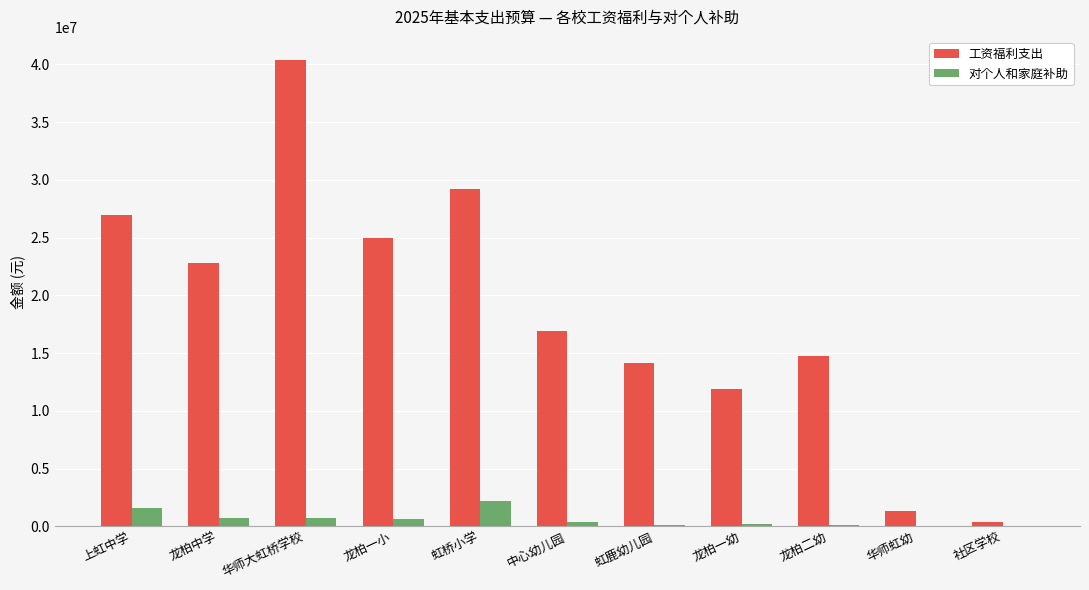

The value of 工资福利支出 at 上虹中学 is 8647660. True or false?

False